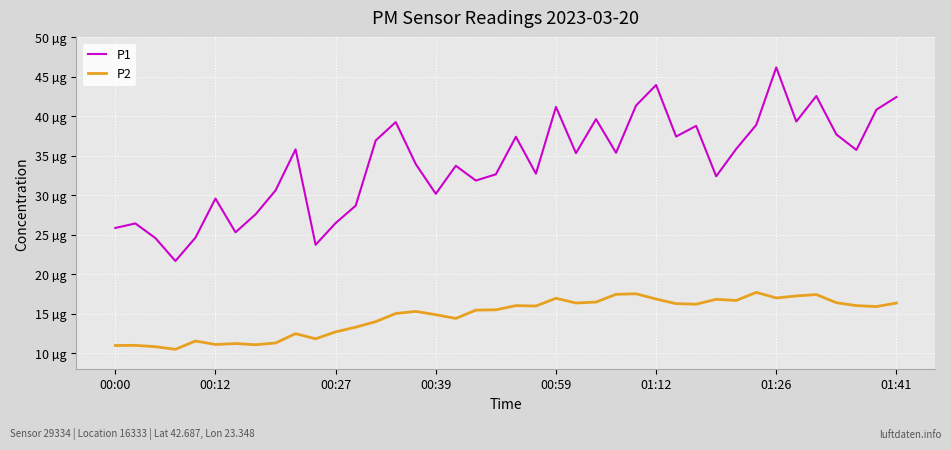

What are all the series names shown in the legend?

P1, P2